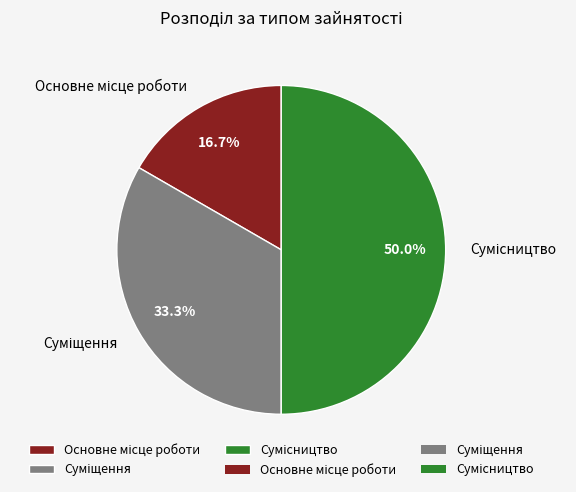

How many segments does this pie chart have?

3